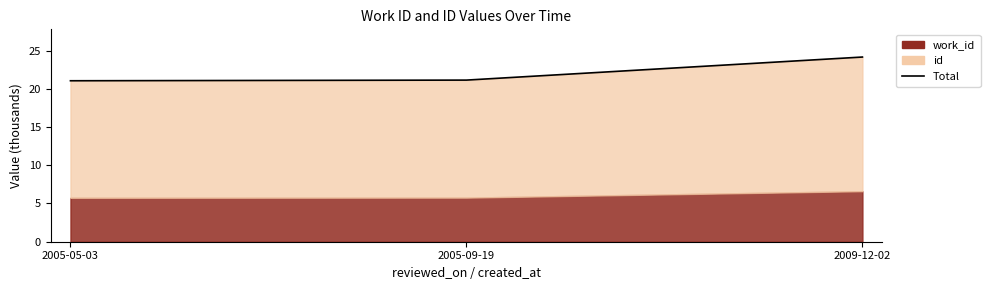

How many lines are shown in the chart?

1